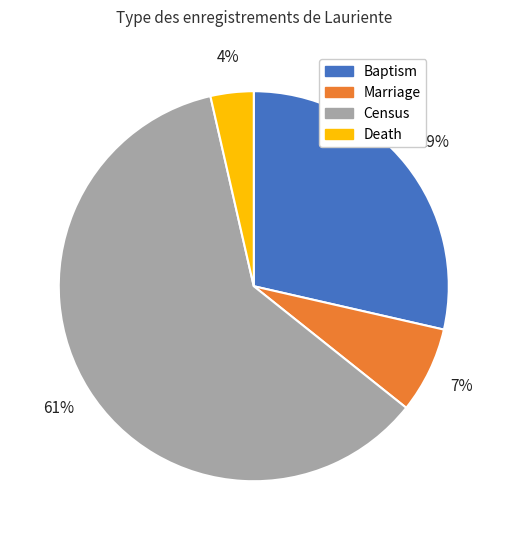

To the nearest percent, what percentage of the pie is Death?

4%